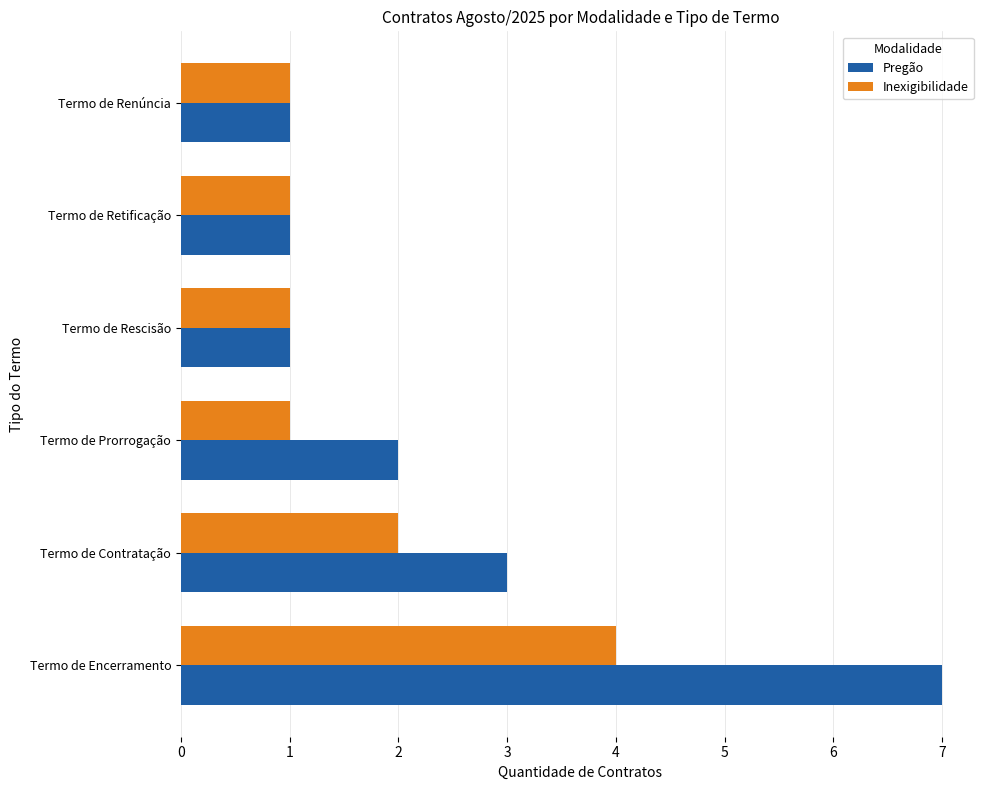

Count the number of data series in this chart.

2